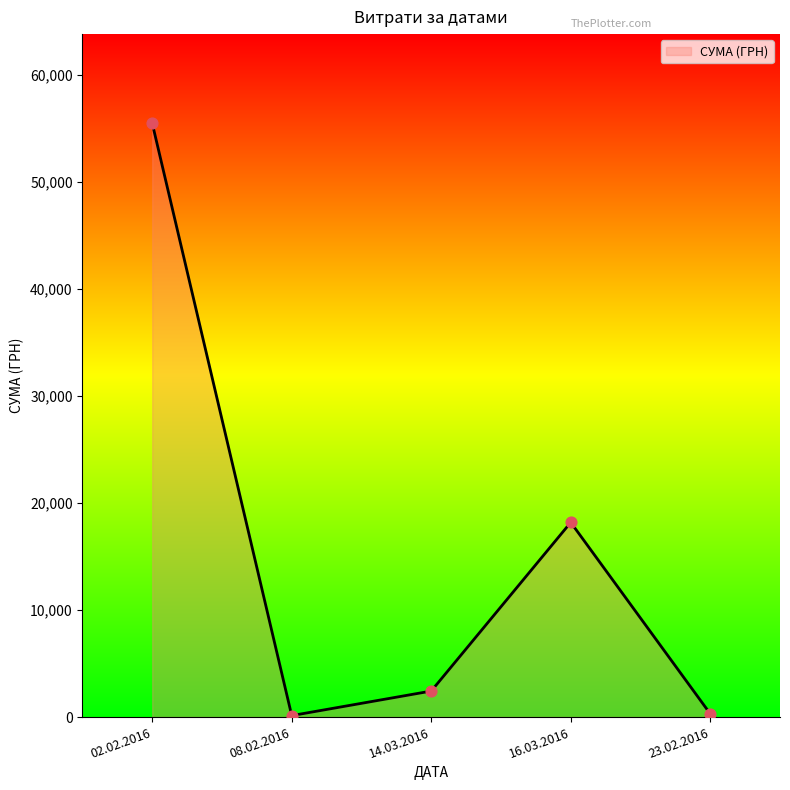

What is the change in value from 02.02.2016 to 16.03.2016?

-37284.4